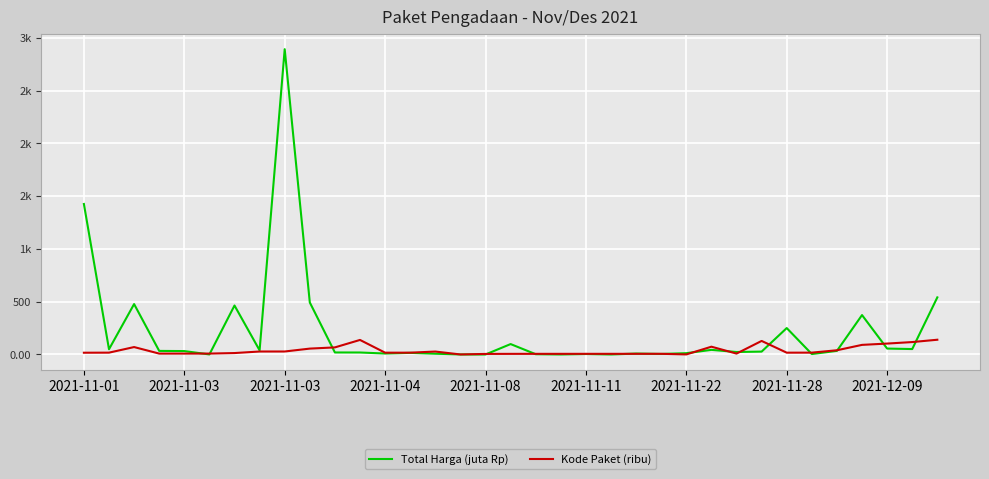

How many interior local peaks does the Total Harga (juta Rp) series have?

10